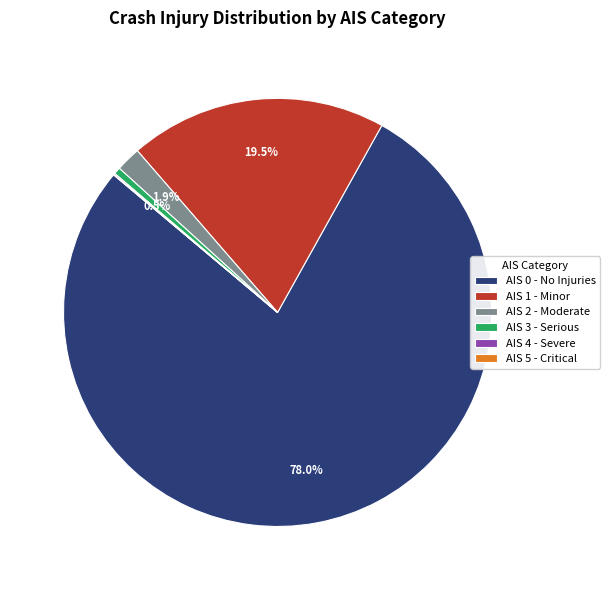

To the nearest percent, what is the average slice percentage?

17%